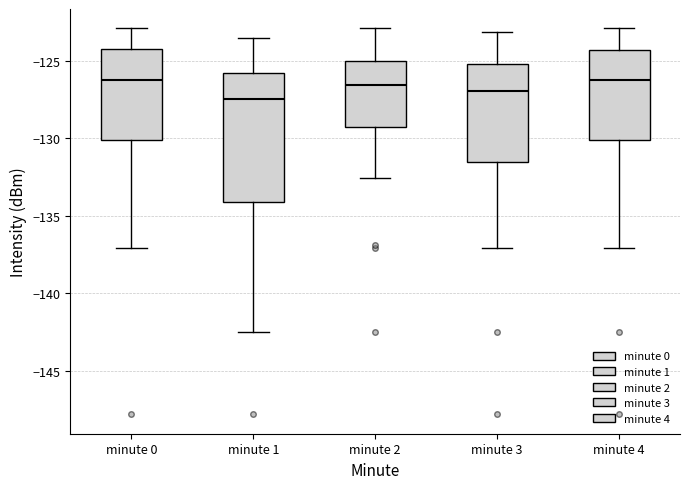

Comparing the boxes themselves (not the whiskers), which one is the tallest?

minute 1